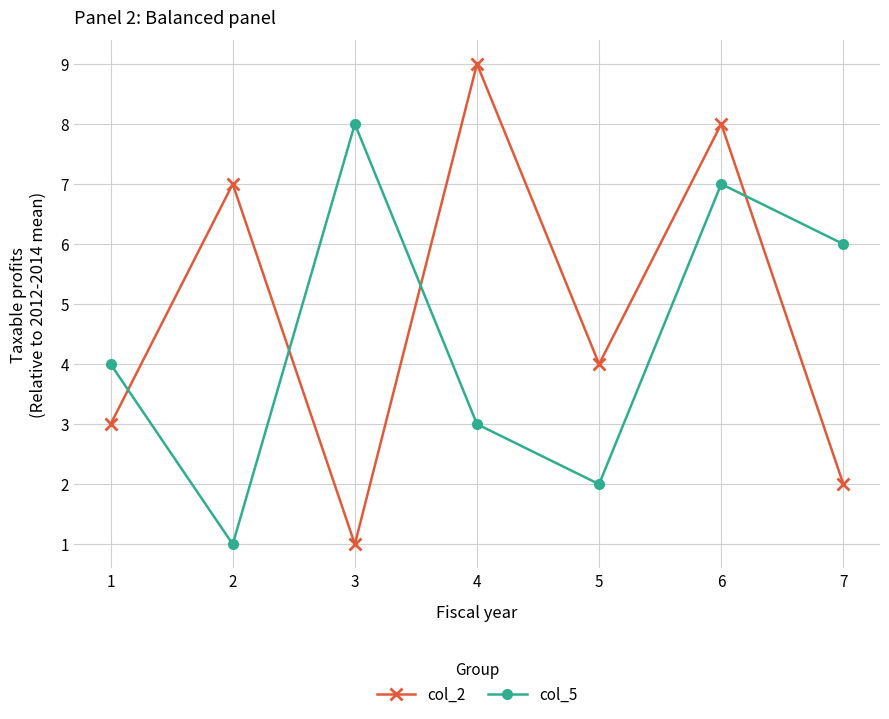

Reading left to right, extract all data points from this chart.

col_2: 3	7	1	9	4	8	2
col_5: 4	1	8	3	2	7	6